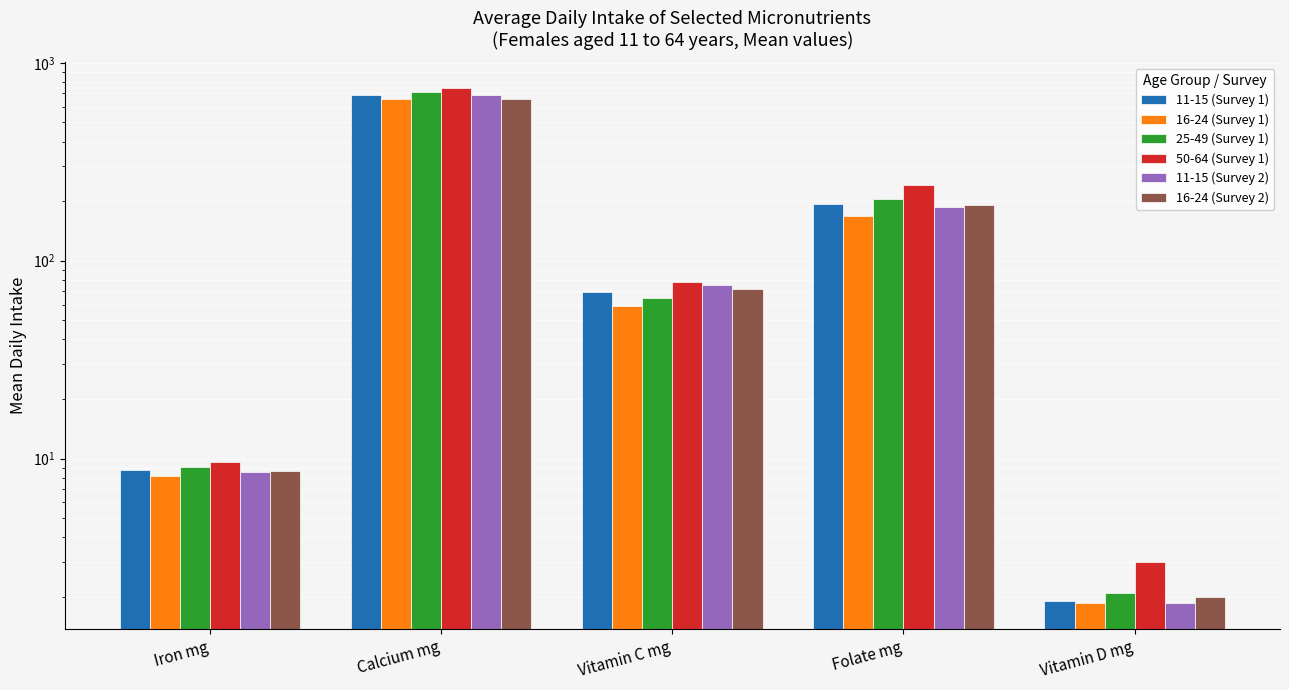

Reading left to right, what are all the values shown in this chart?

11-15 (Survey 1): Iron mg=8.8	Calcium mg=686.4	Vitamin C mg=69.8	Folate mg=193.3	Vitamin D mg=1.9
16-24 (Survey 1): Iron mg=8.2	Calcium mg=653.4	Vitamin C mg=59.3	Folate mg=168.4	Vitamin D mg=1.9
25-49 (Survey 1): Iron mg=9.0	Calcium mg=712.7	Vitamin C mg=64.5	Folate mg=204.6	Vitamin D mg=2.1
50-64 (Survey 1): Iron mg=9.7	Calcium mg=745.4	Vitamin C mg=77.7	Folate mg=240.1	Vitamin D mg=3.0
11-15 (Survey 2): Iron mg=8.6	Calcium mg=689.4	Vitamin C mg=75.1	Folate mg=187.7	Vitamin D mg=1.9
16-24 (Survey 2): Iron mg=8.7	Calcium mg=658.4	Vitamin C mg=72.2	Folate mg=190.2	Vitamin D mg=2.0